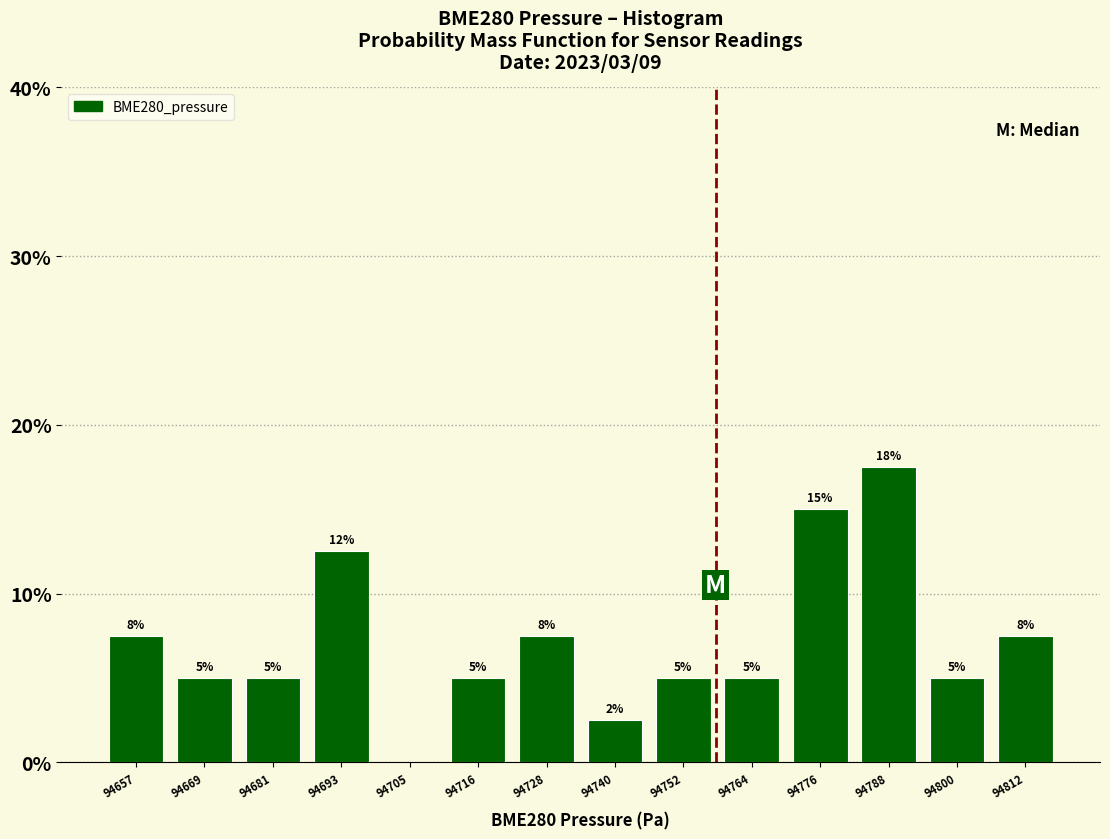

Over which range of the x-axis is the bar tallest?

94782 to 94794